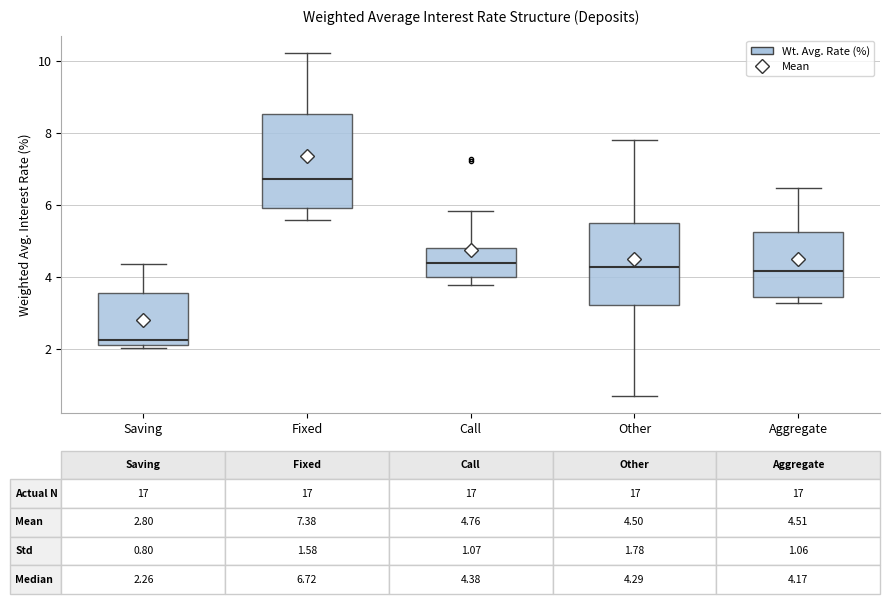

Which box has the lowest median line?

Saving